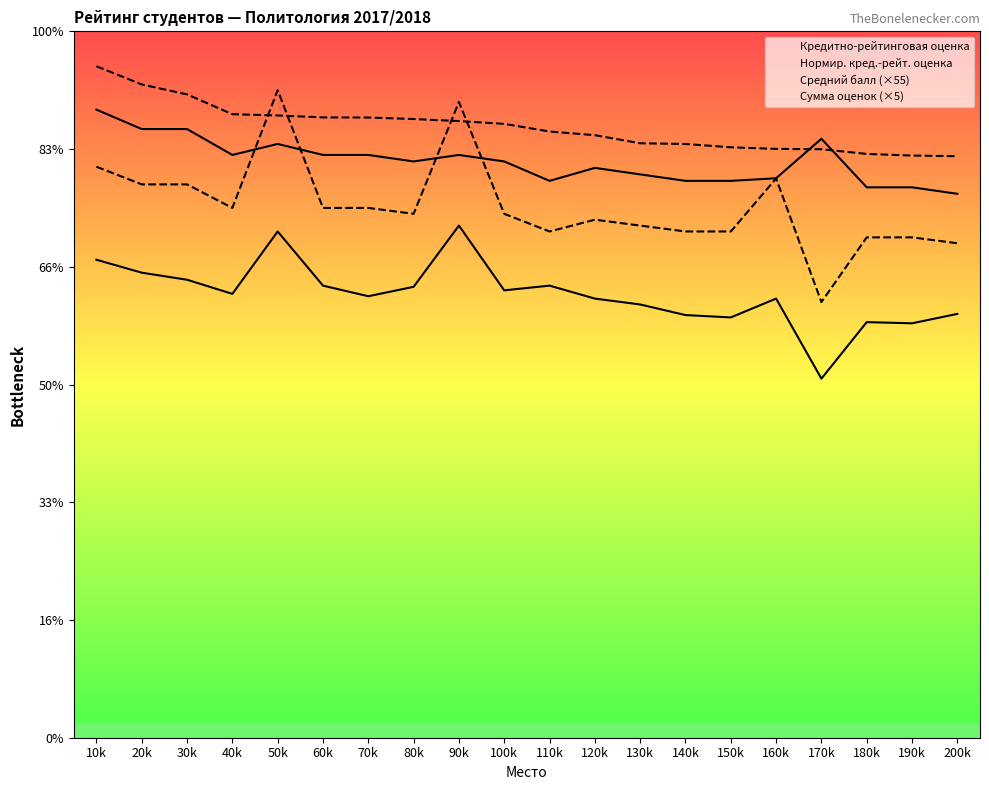

What is the label of the 9th point from the right?

120k